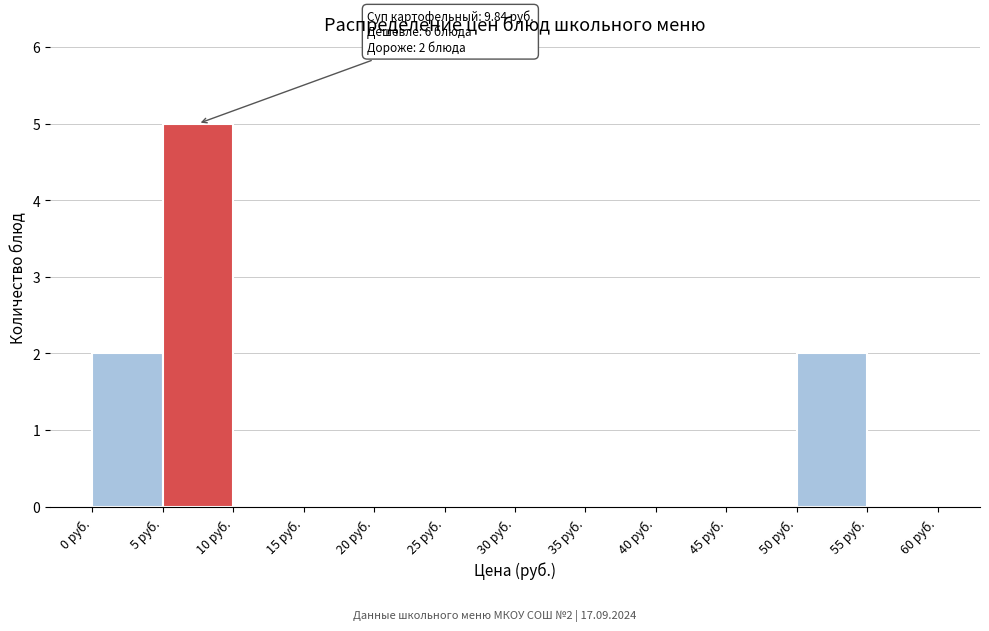

Over which range of the x-axis is the bar tallest?

5 to 10